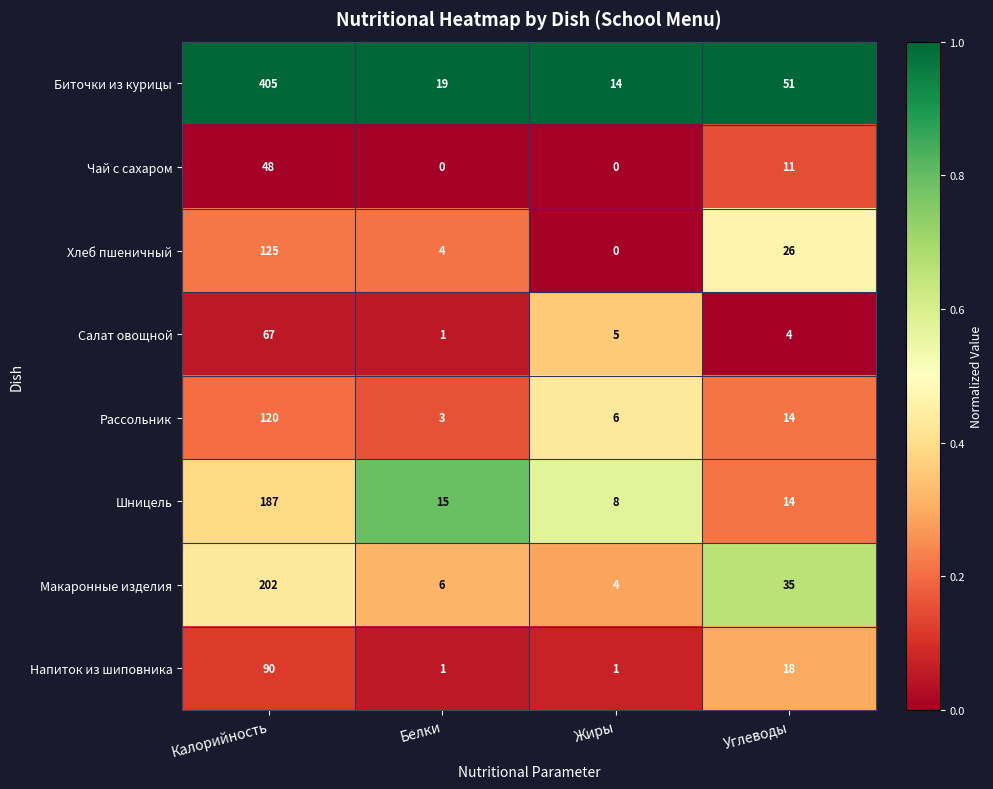

How many series are shown in this chart?

8